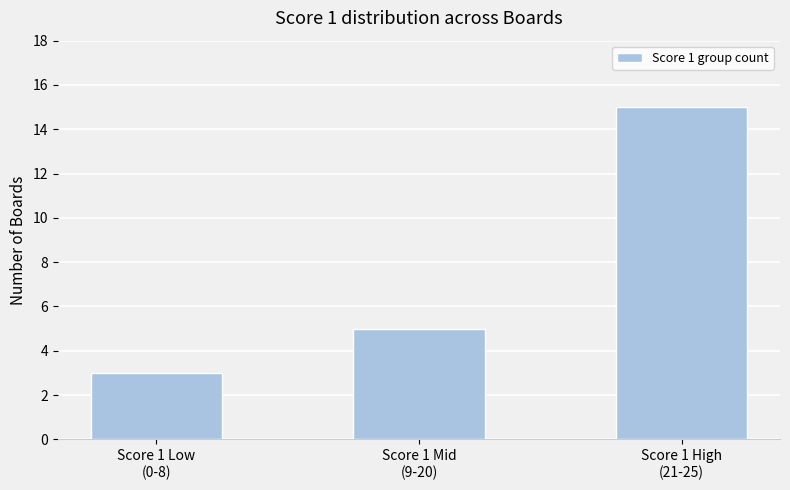

Reading left to right, transcribe all the data shown in this chart.

Score 1 Low
(0-8)=3	Score 1 Mid
(9-20)=5	Score 1 High
(21-25)=15